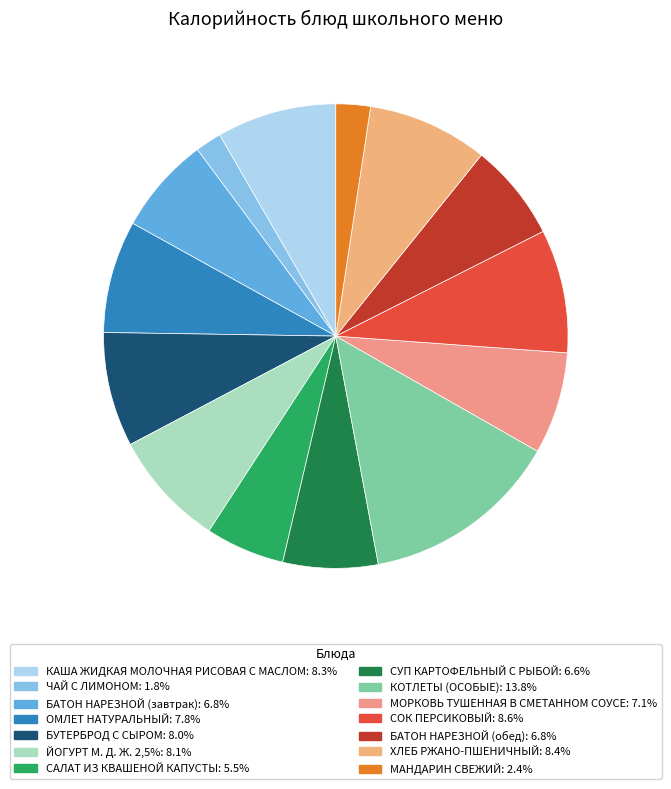

How many slices are in this pie chart?

14